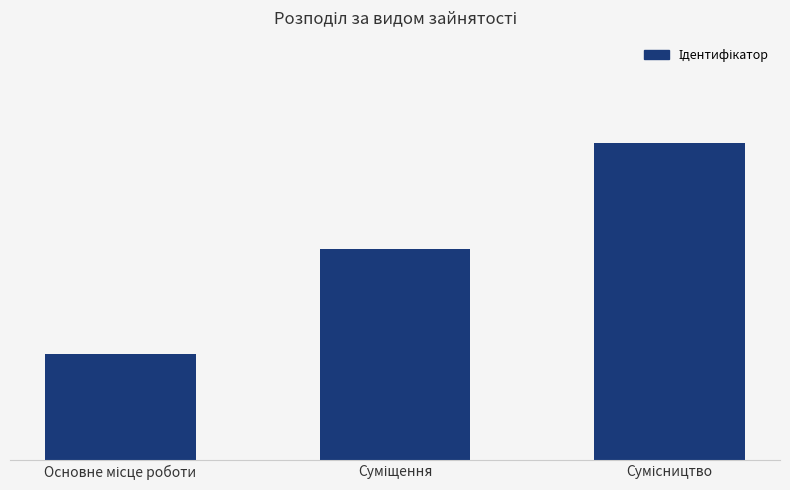

Does the chart contain any negative values?

No